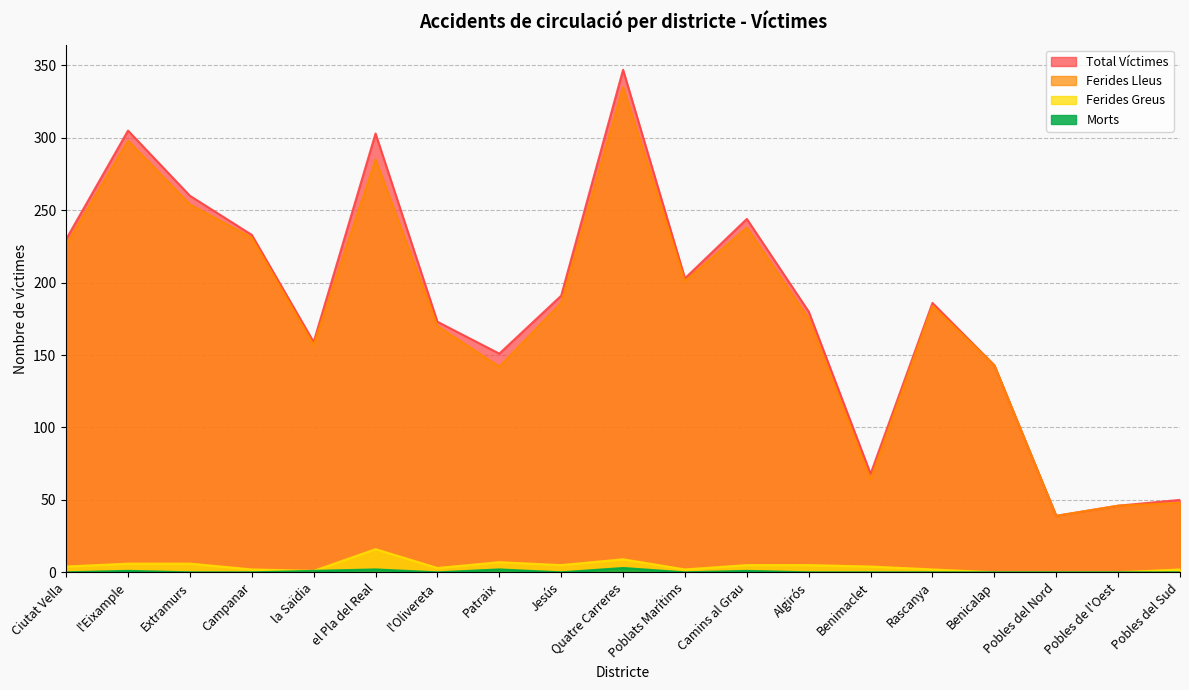

Where is the first local maximum for Total Víctimes?

l'Eixample